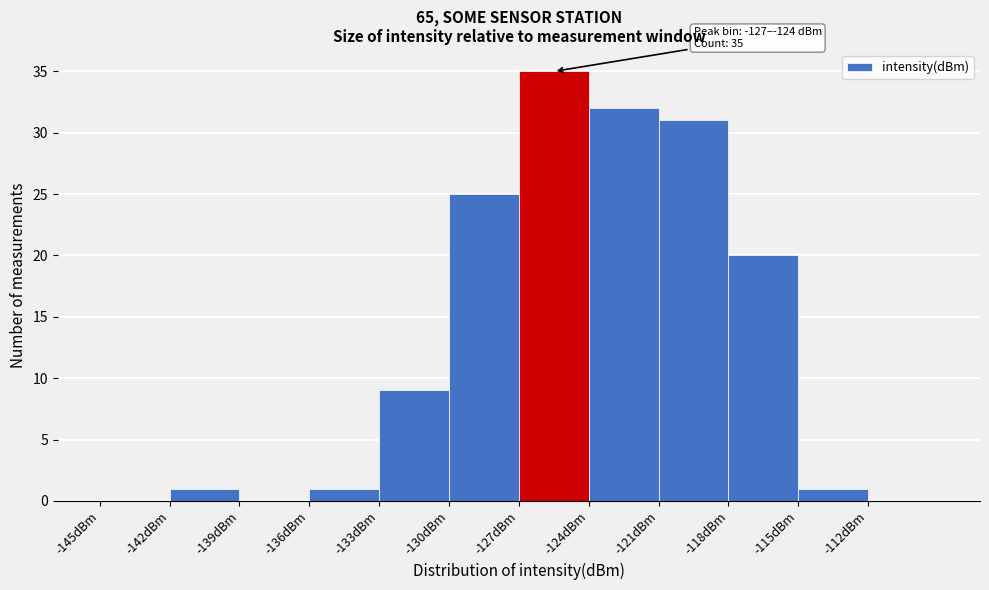

Which range on the x-axis has the tallest bar?

-127 to -124